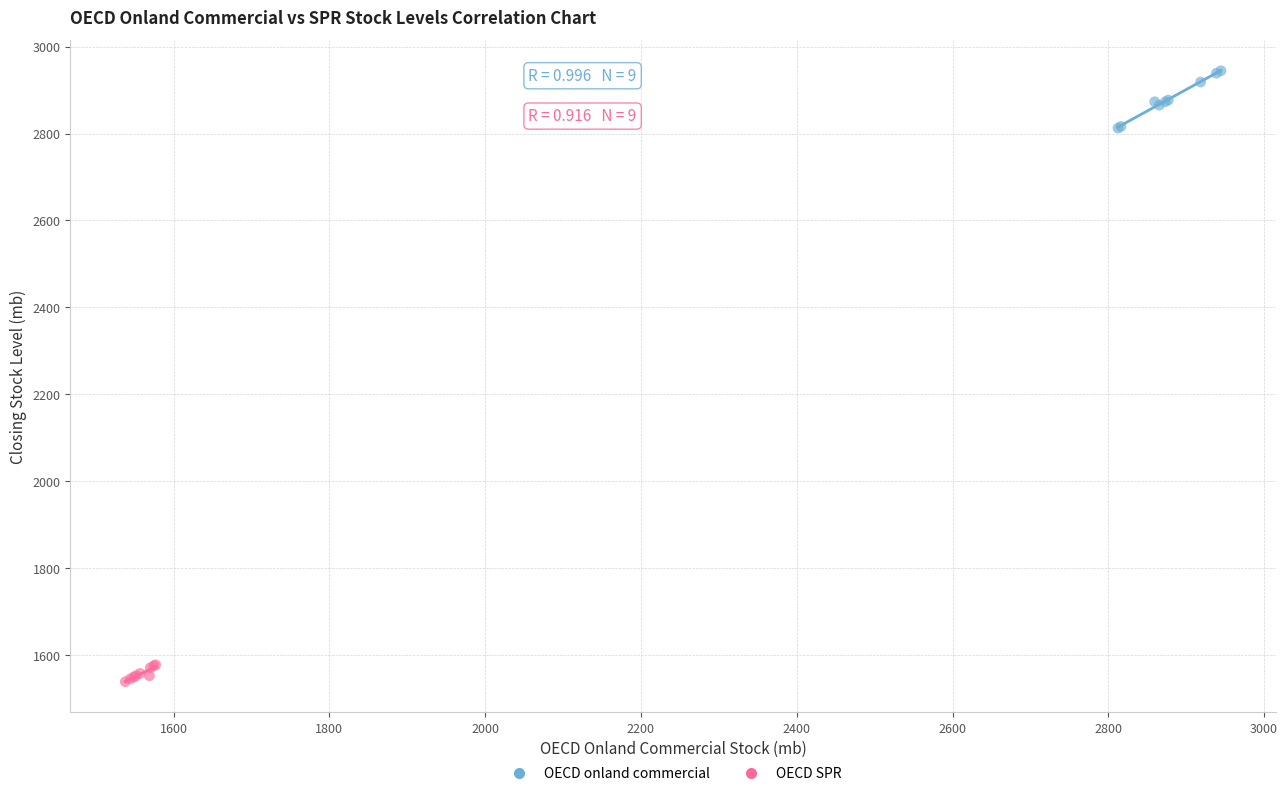

Which series contains the highest Y value?

OECD onland commercial